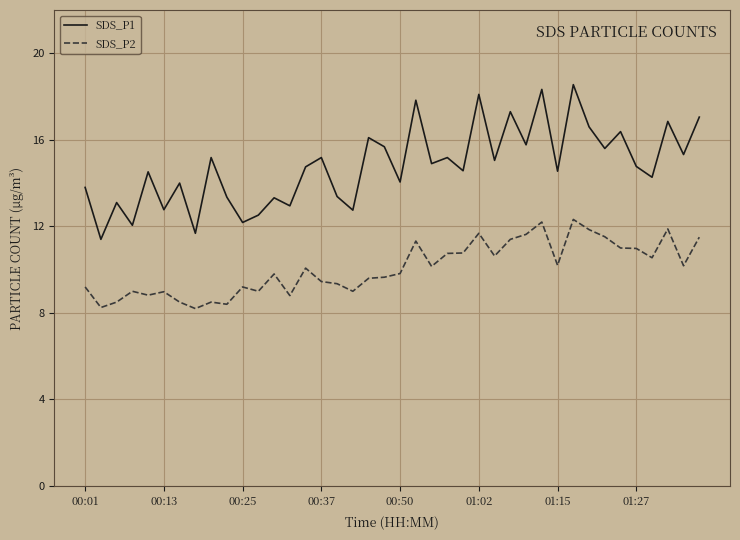

Which series has the largest total across all categories?

SDS_P1